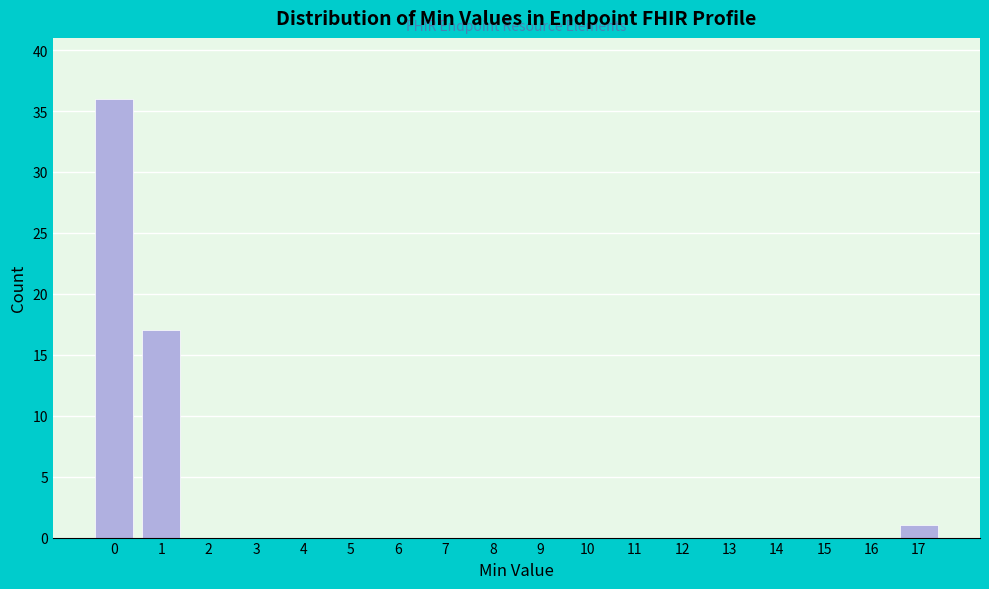

Reading left to right, extract all data points from this chart.

0=36	1=17	2=0	3=0	4=0	5=0	6=0	7=0	8=0	9=0	10=0	11=0	12=0	13=0	14=0	15=0	16=0	17=1